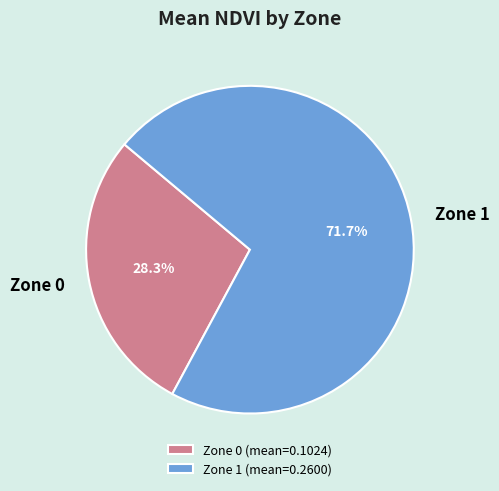

Which has a higher value, Zone 1 or Zone 0?

Zone 1